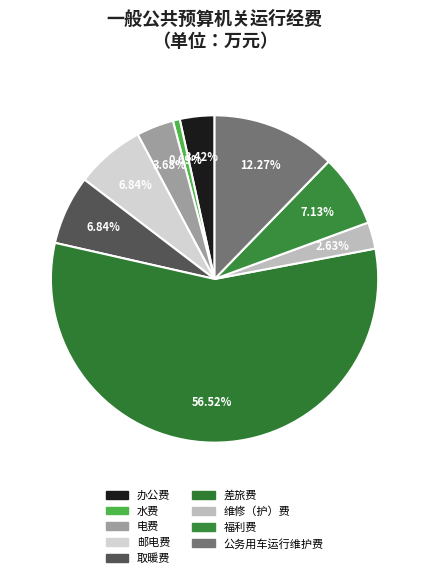

What percentage do 取暖费 and 差旅费 together represent?

63.4%